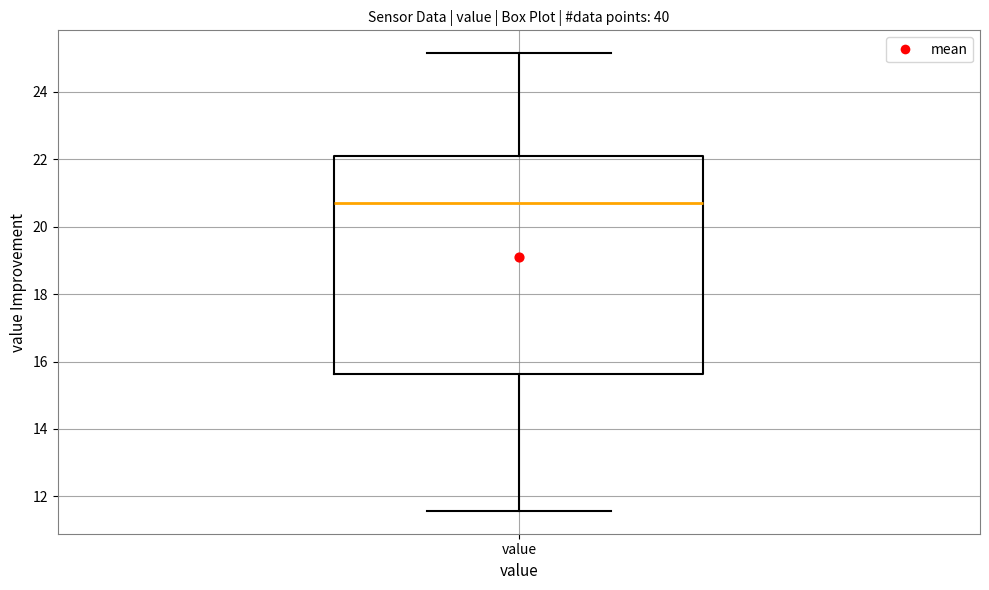

Transcribe this box plot: give where the median line is, the range the box spans, and where the two whiskers end, as read against the y-axis. The values are not printed on the chart, so give them approximately, as read against the axis.

median 20.8, box 15.6 to 22.0, whiskers 11.6 to 25.2